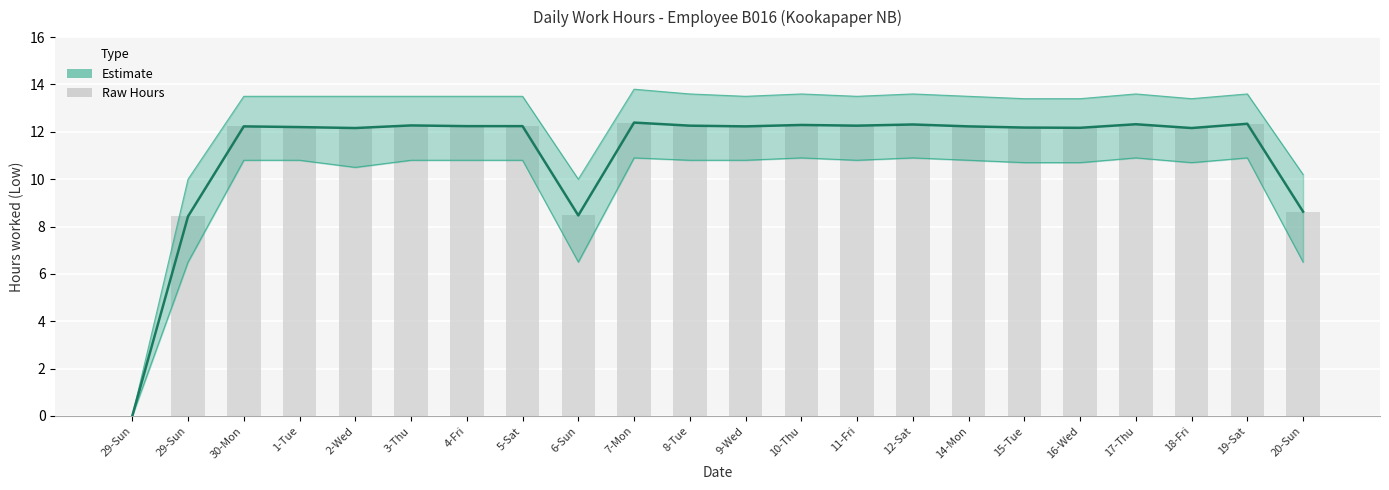

What is the highest value of the Raw Hours series?

12.4